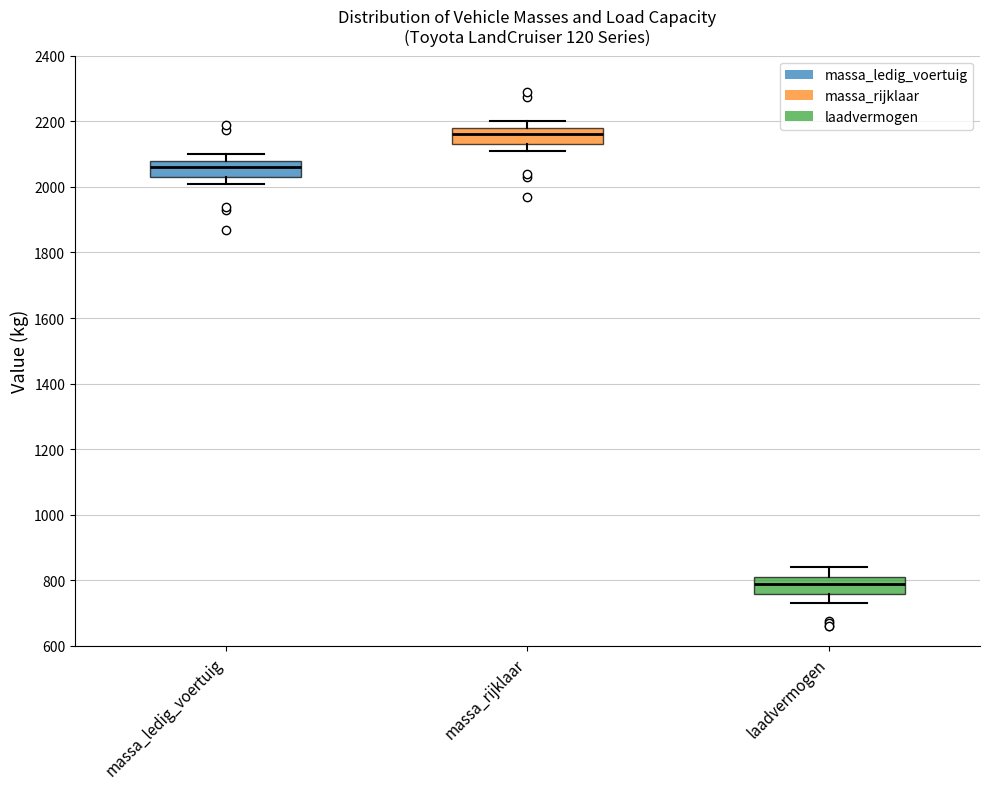

Reading left to right, read every box against the y-axis: the position of its median line, the range the box covers, and the ends of its whiskers. The values are not printed on the chart, so give them approximately, as read against the axis.

massa_ledig_voertuig: median 2060, box 2040 to 2080, whiskers 2020 to 2100
massa_rijklaar: median 2160, box 2140 to 2180, whiskers 2120 to 2200
laadvermogen: median 800, box 760 to 820, whiskers 740 to 840